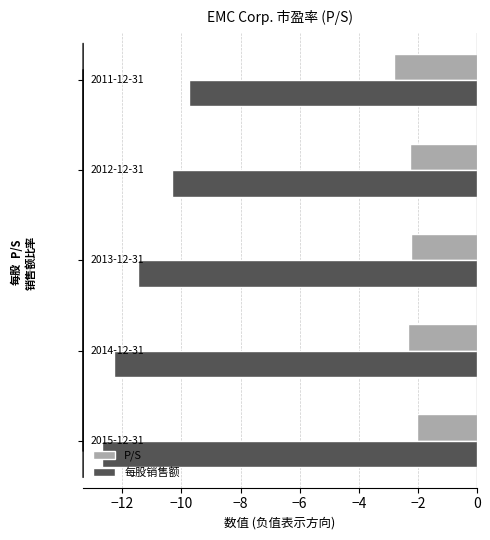

Which series has the widest spread of values?

每股销售额